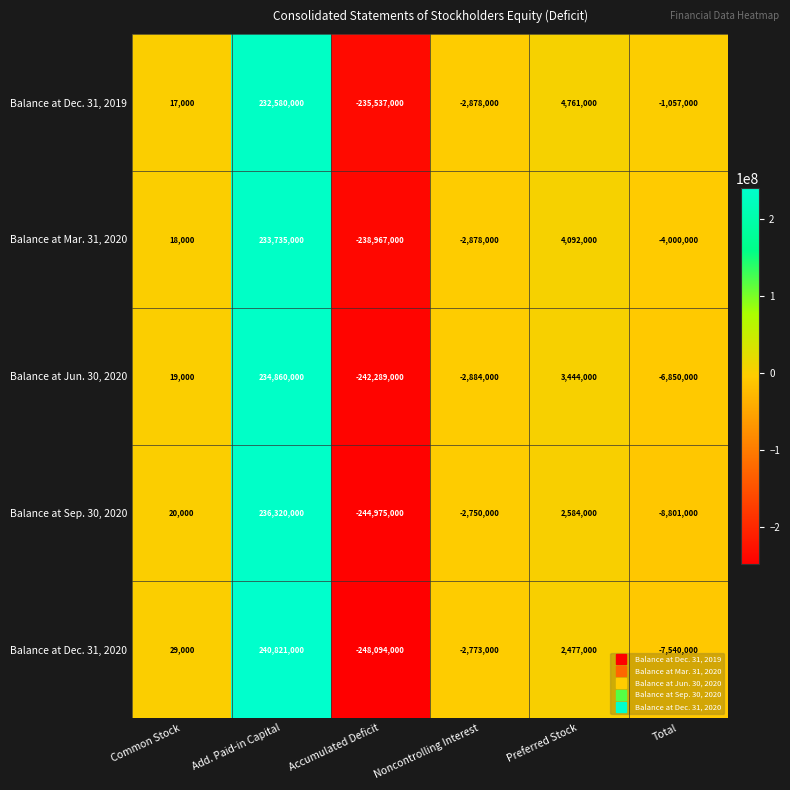

List the series in order of their peak value, lowest first.

Balance at Dec. 31, 2019, Balance at Mar. 31, 2020, Balance at Jun. 30, 2020, Balance at Sep. 30, 2020, Balance at Dec. 31, 2020